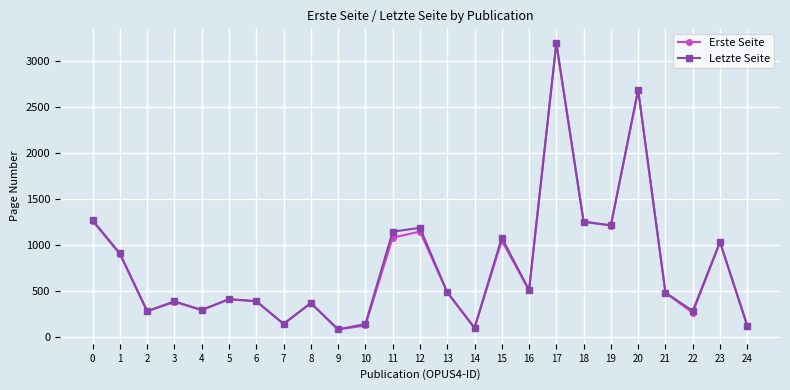

What is the difference between the maximum and second lowest values in the Letzte Seite series?

3092